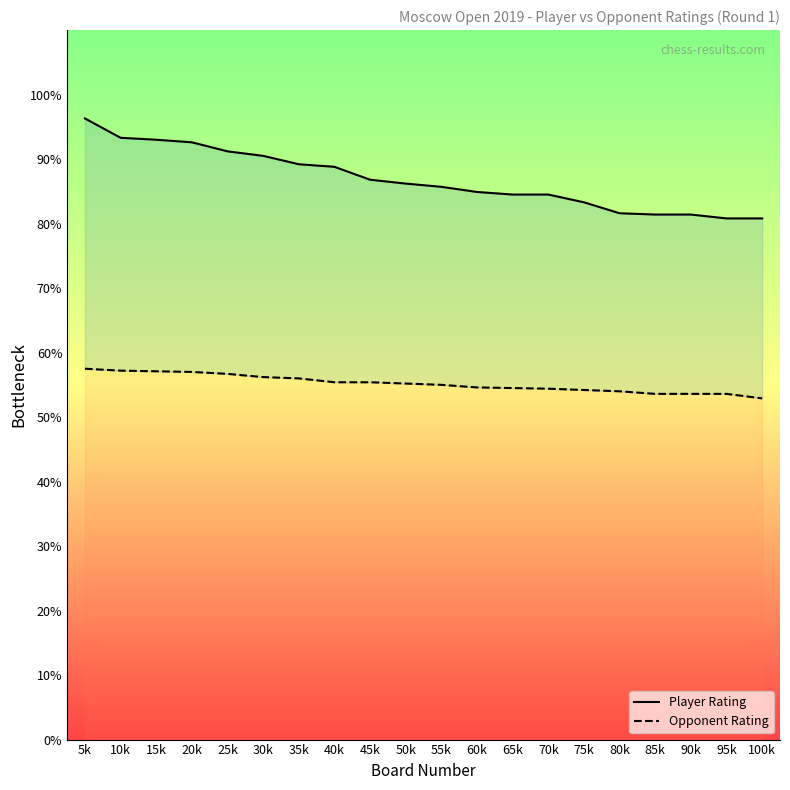

Is this an area chart (filled region under the line)?

No